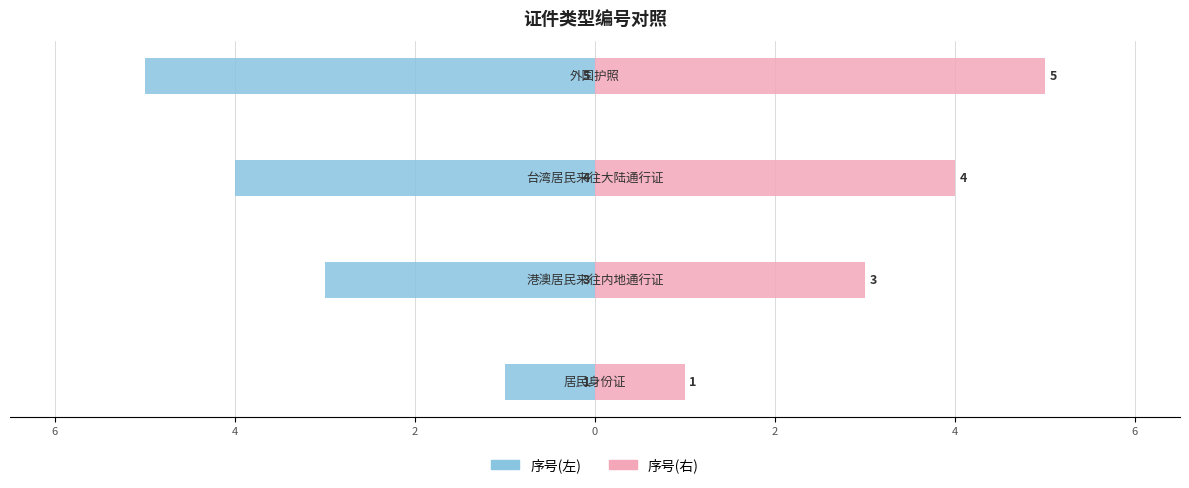

Reading right to left, transcribe all the data shown in this chart.

序号(左): 2=-5	4=-4	6=-3	8=-1
序号(右): 2=5	4=4	6=3	8=1